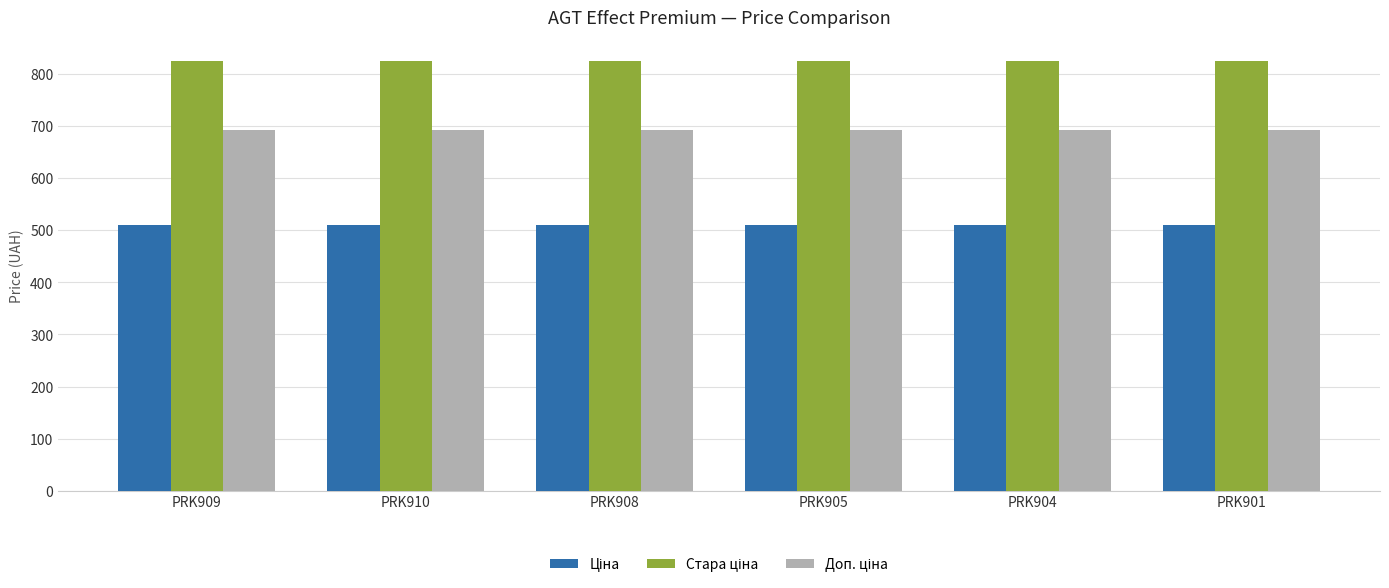

What is the total value across all series at PRK905?

2026.4